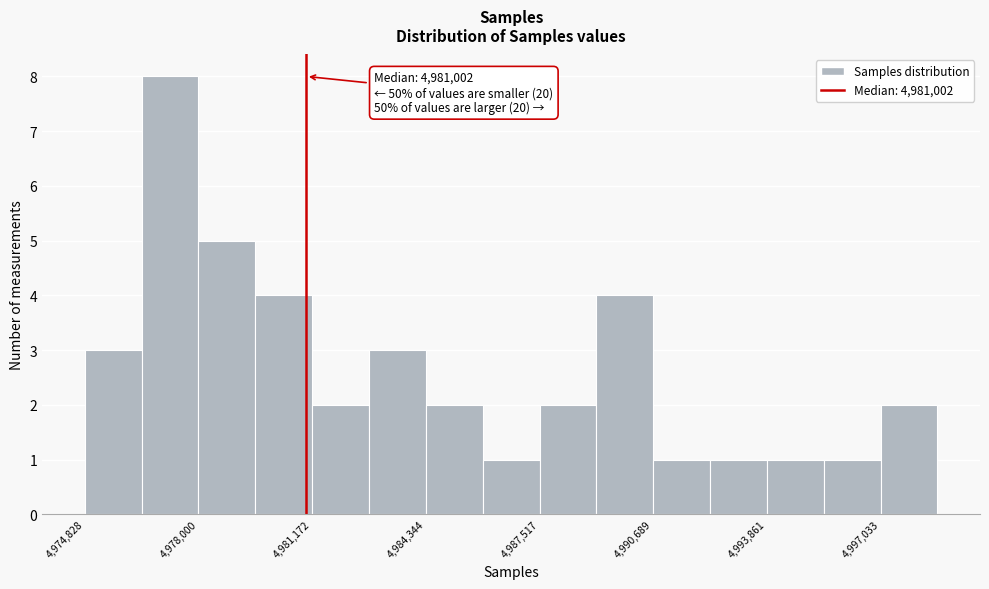

Around what value on the x-axis is the tallest bar? Give the approximate position of its centre, as read against the axis.

4977000